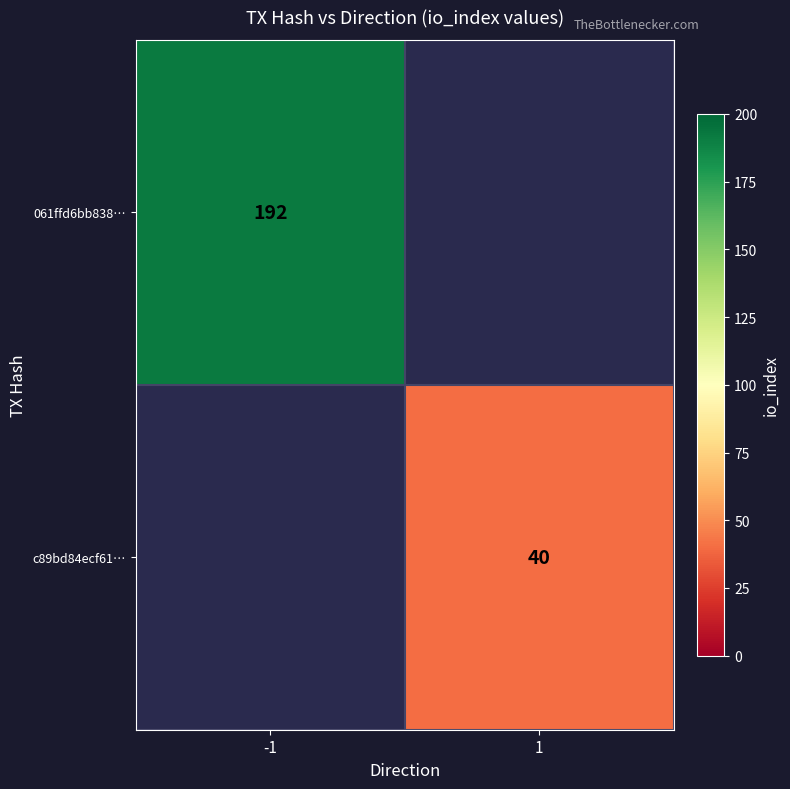

What is the greatest value displayed?

192.0